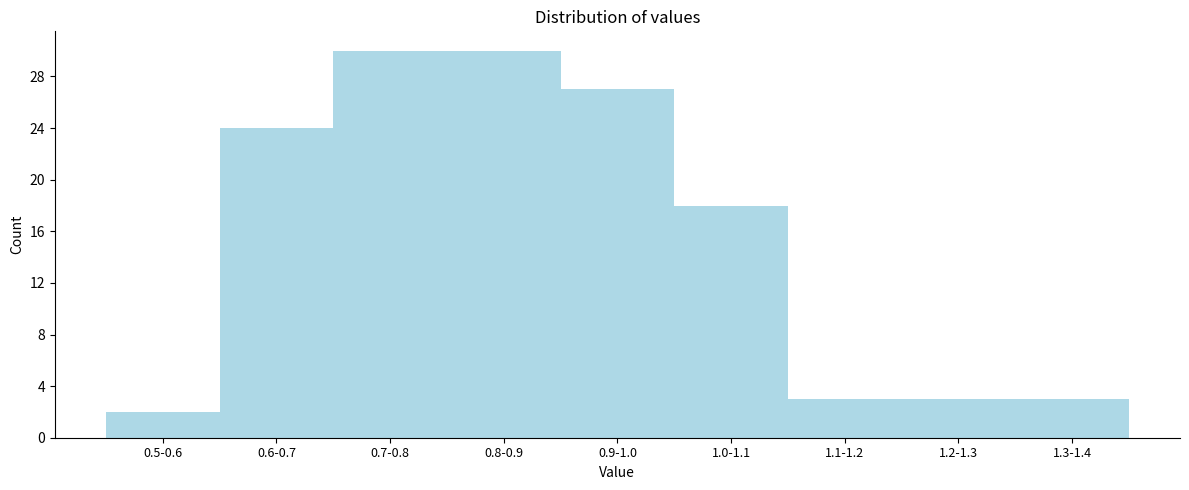

Reading right to left, transcribe all the data shown in this chart.

1.3-1.4=3	1.2-1.3=3	1.1-1.2=3	1.0-1.1=18	0.9-1.0=27	0.8-0.9=30	0.7-0.8=30	0.6-0.7=24	0.5-0.6=2